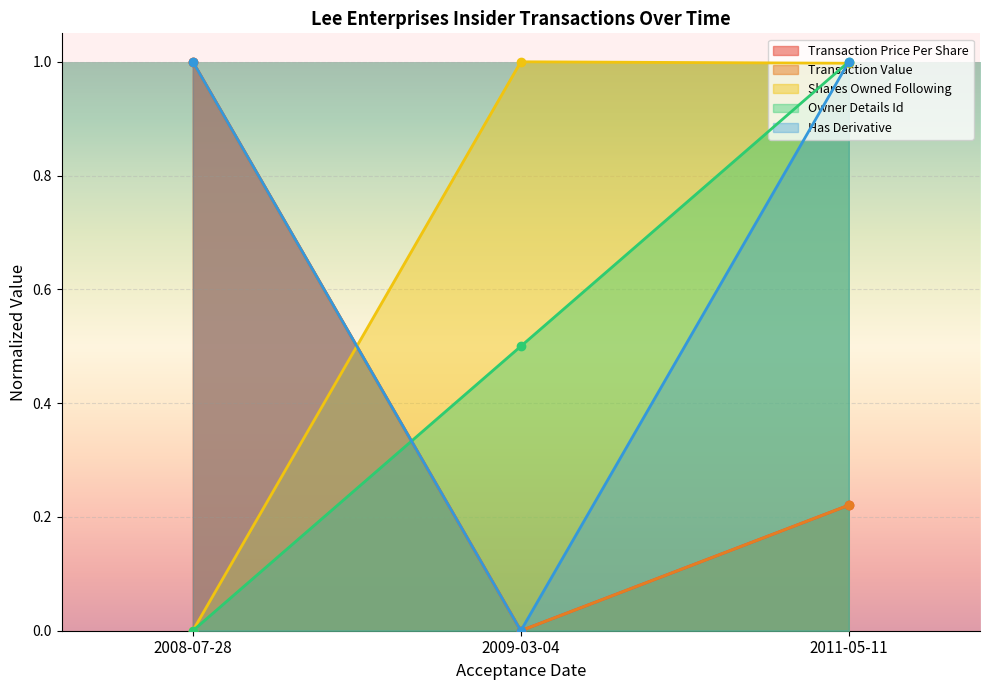

The value of hasDerivative at 2011-05-11 is 0.4. True or false?

False